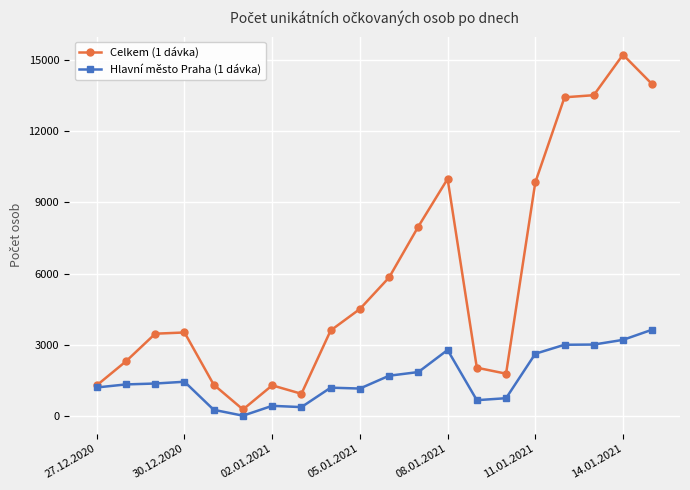

Which series has the largest range (max minus min)?

Celkem (1 dávka)